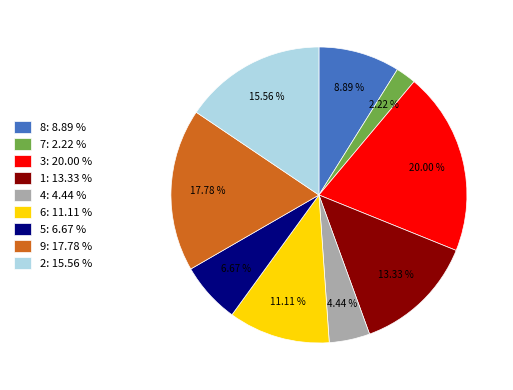

To the nearest percent, what is the average slice percentage?

11%